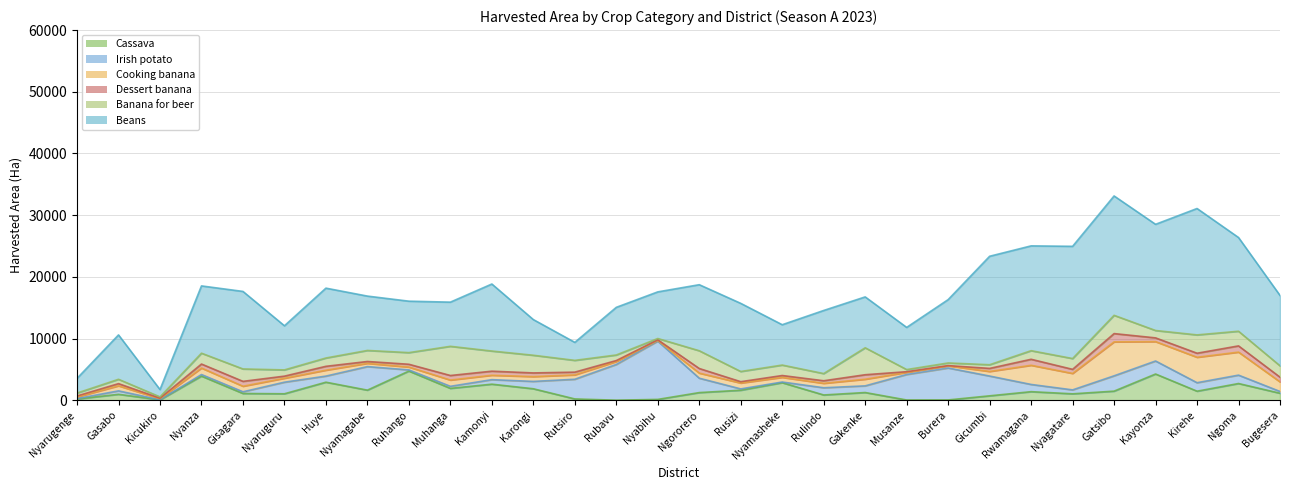

What is the difference between the highest and lowest values at Kirehe?

19839